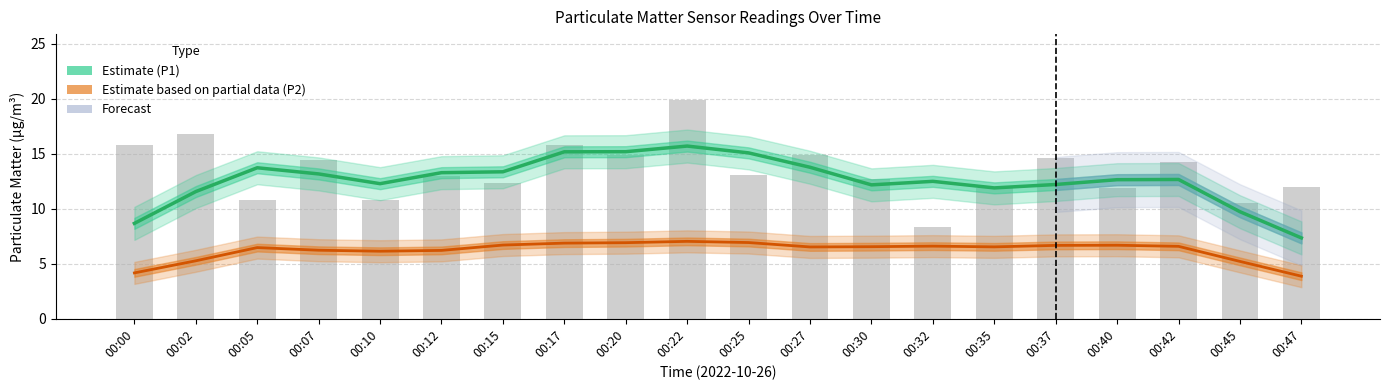

Rank the series at 00:27 from lowest to highest value.

P2 Estimate based on partial data, P1 Estimate, P1 raw